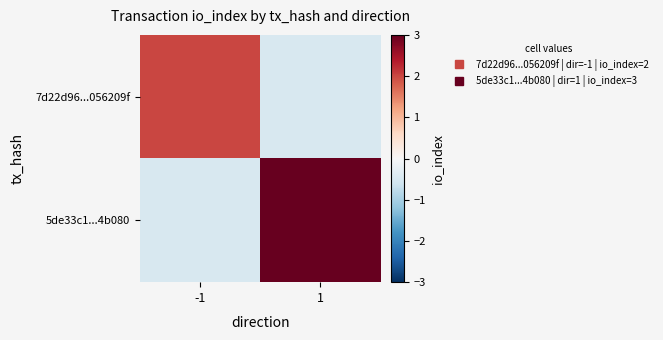

Rank the series by their maximum value, from lowest to highest.

7d22d96...056209f, 5de33c1...4b080